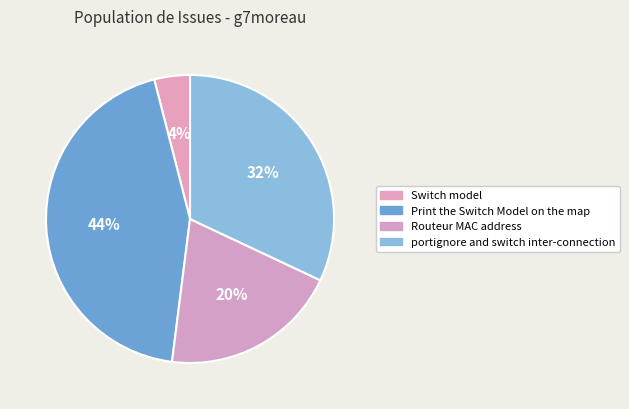

To the nearest percent, what is the difference between the Switch model and portignore and switch inter-connection slice percentages?

28%